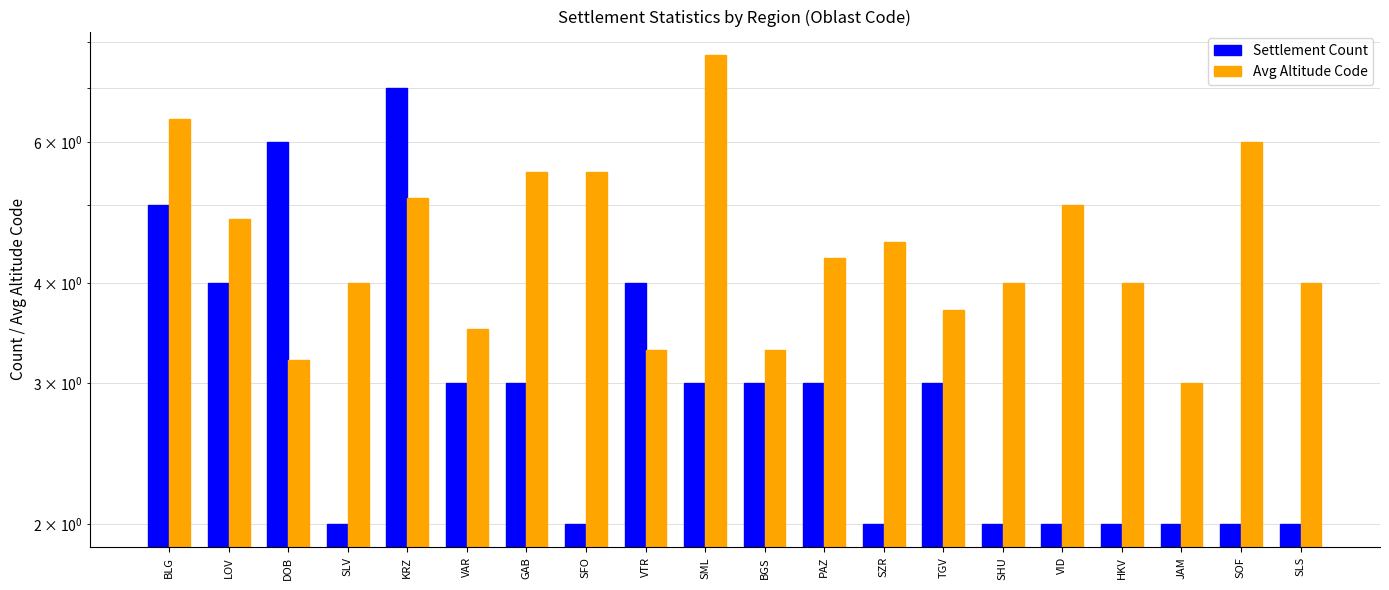

At SFO, list the series in order from smallest to largest.

Settlement Count, Avg Altitude Code